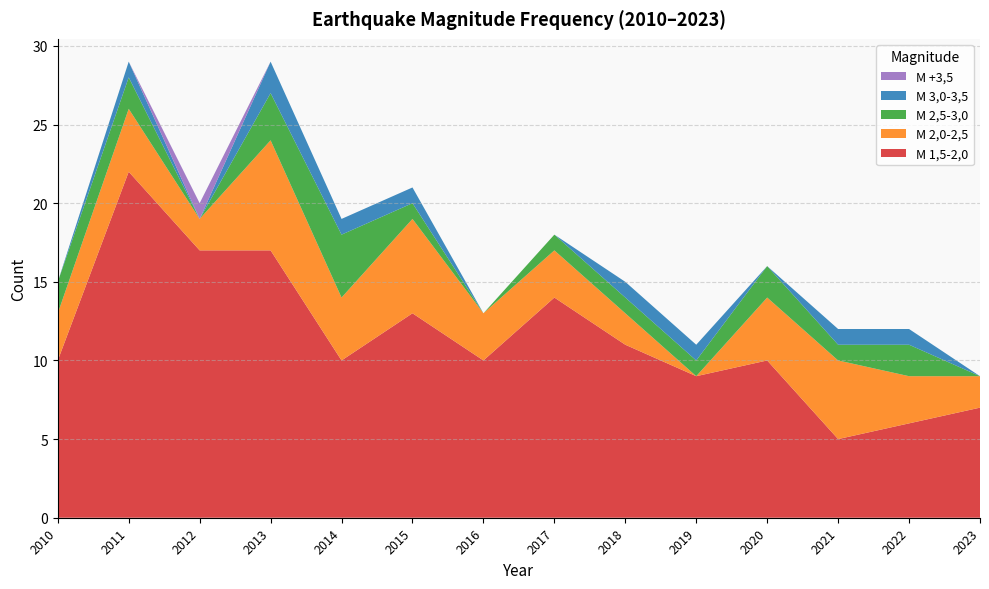

Reading right to left, list all the values displayed in this chart.

M 1,5-2,0: 2023=7	2022=6	2021=5	2020=10	2019=9	2018=11	2017=14	2016=10	2015=13	2014=10	2013=17	2012=17	2011=22	2010=10
M 2,0-2,5: 2023=2	2022=3	2021=5	2020=4	2019=0	2018=2	2017=3	2016=3	2015=6	2014=4	2013=7	2012=2	2011=4	2010=3
M 2,5-3,0: 2023=0	2022=2	2021=1	2020=2	2019=1	2018=1	2017=1	2016=0	2015=1	2014=4	2013=3	2012=0	2011=2	2010=2
M 3,0-3,5: 2023=0	2022=1	2021=1	2020=0	2019=1	2018=1	2017=0	2016=0	2015=1	2014=1	2013=2	2012=0	2011=1	2010=0
M +3,5: 2023=0	2022=0	2021=0	2020=0	2019=0	2018=0	2017=0	2016=0	2015=0	2014=0	2013=0	2012=1	2011=0	2010=0